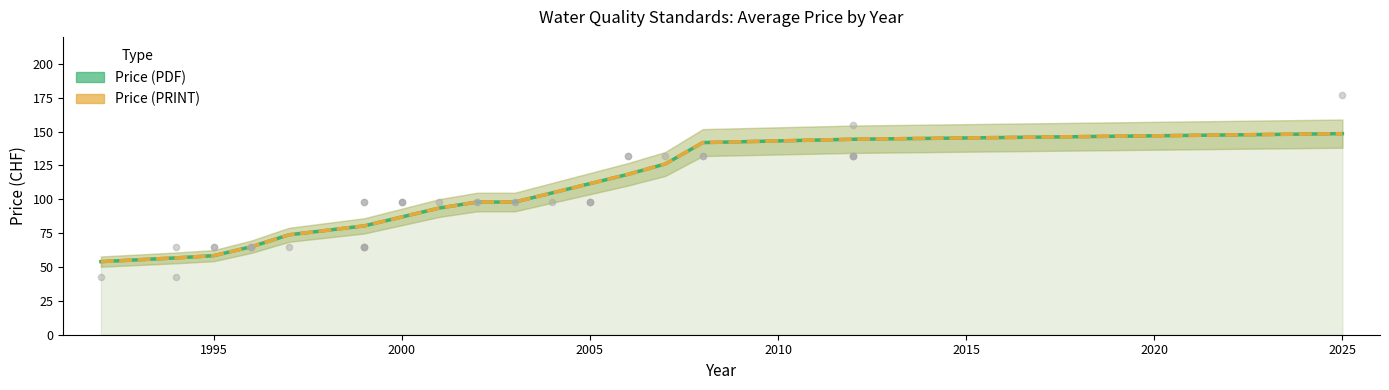

Is the value of Price (PRINT) at 1990 greater than the value of Price (PDF) at 2000?

No